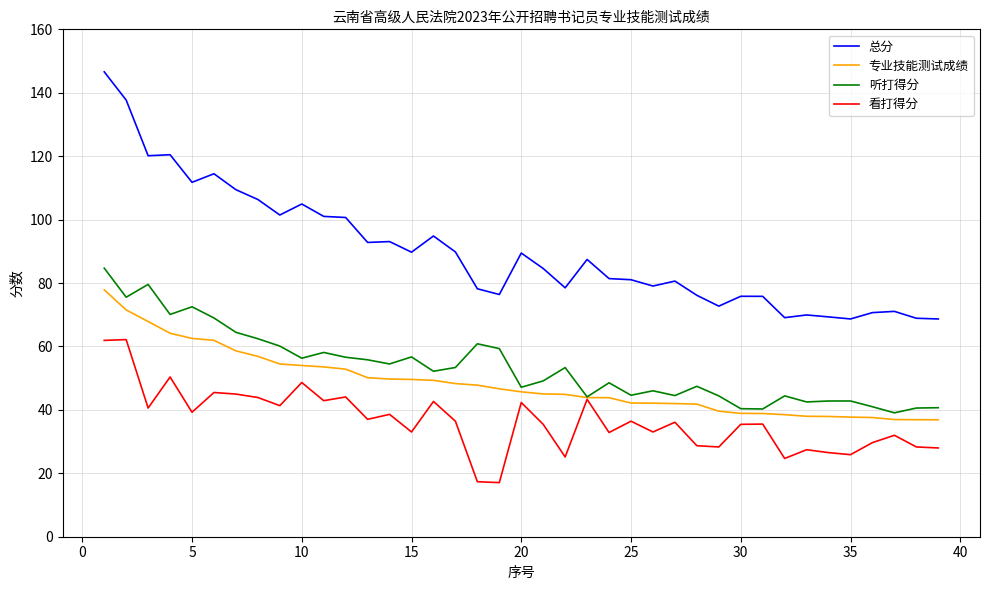

What is the difference between the maximum and minimum values in the 听打得分 series?

45.6